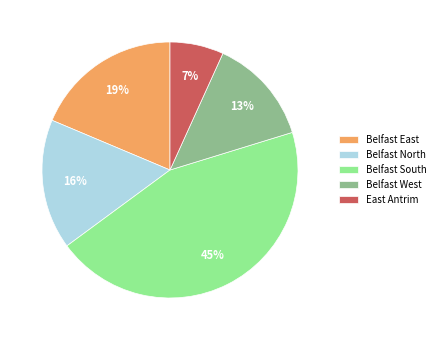

Does any single category account for the majority?

No